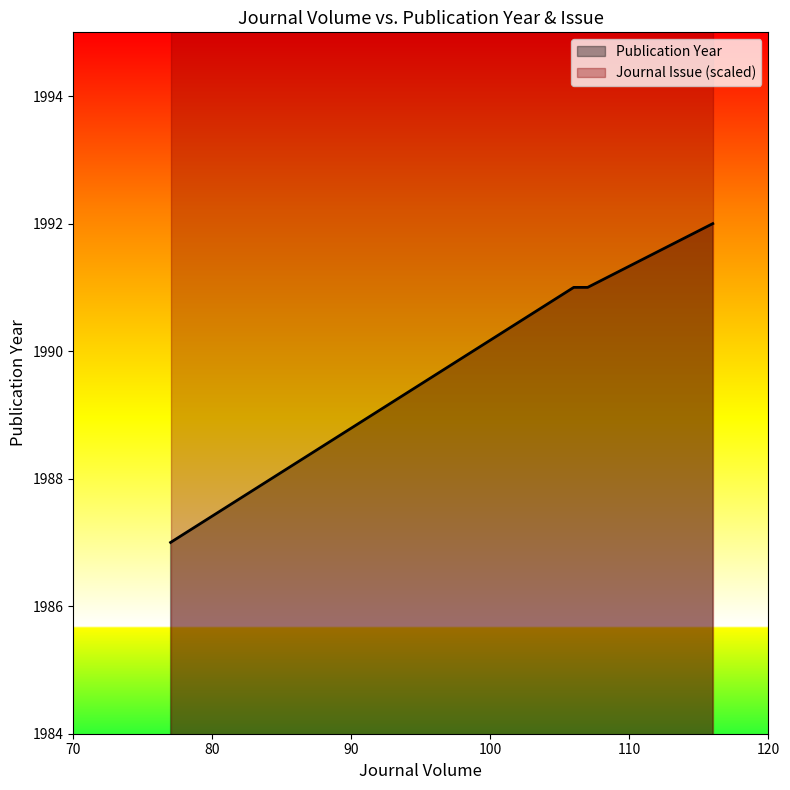

Which category has the highest value across all series?

116